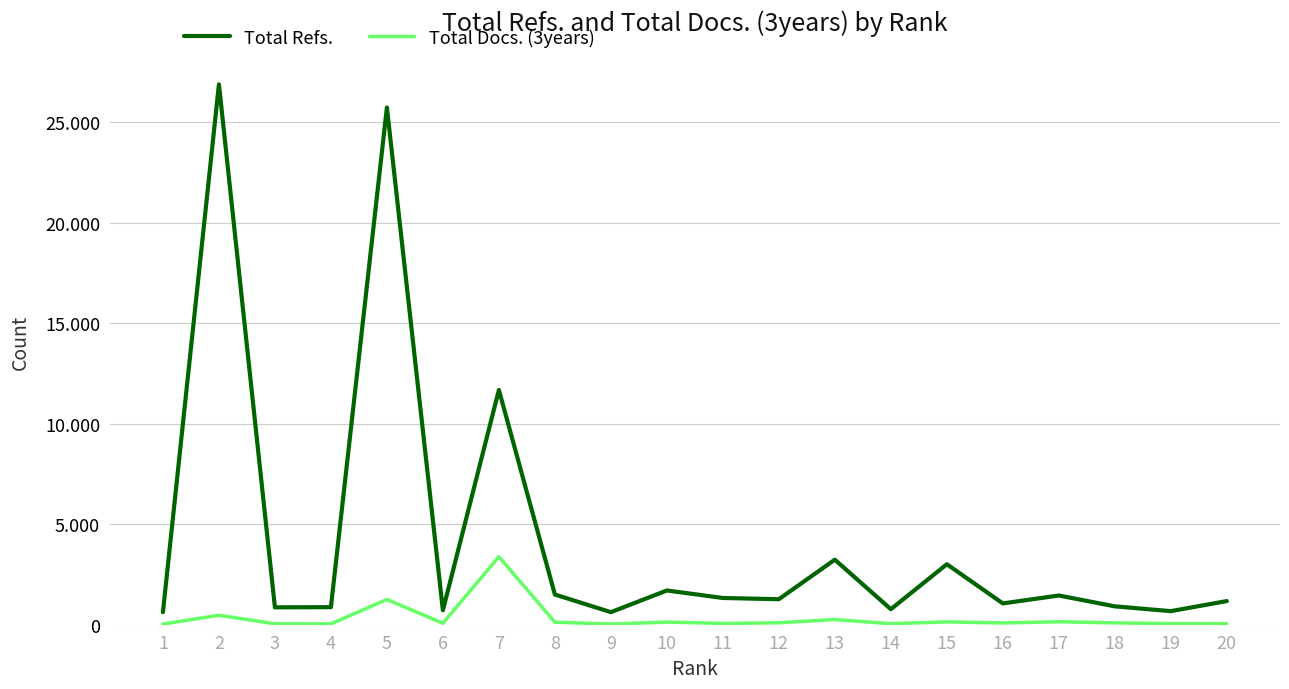

What is the difference between the highest and lowest values at 4?

831